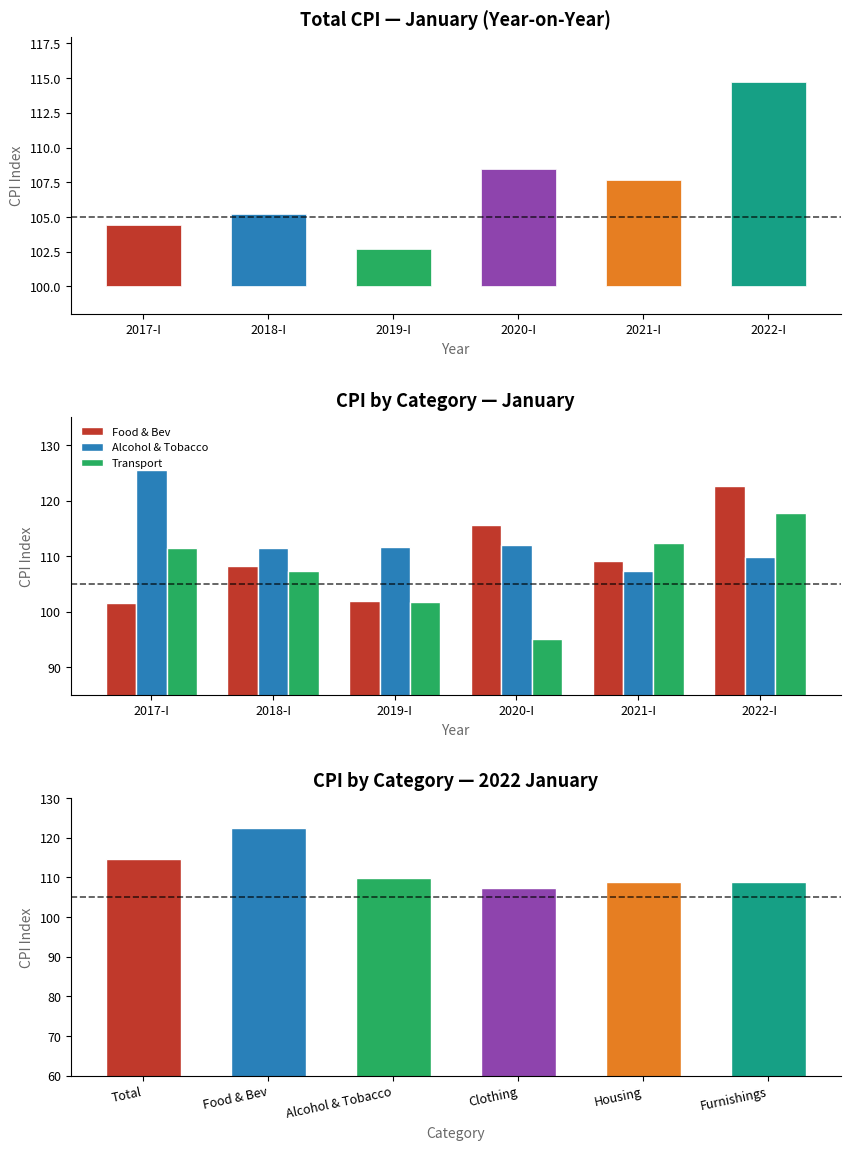

Is it true that Food & Bev equals 26.2 at 2020-I?

False